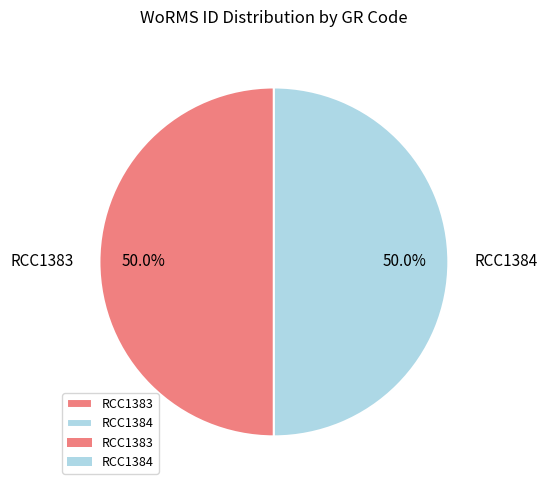

To the nearest percent, what portion does RCC1383 represent?

50%